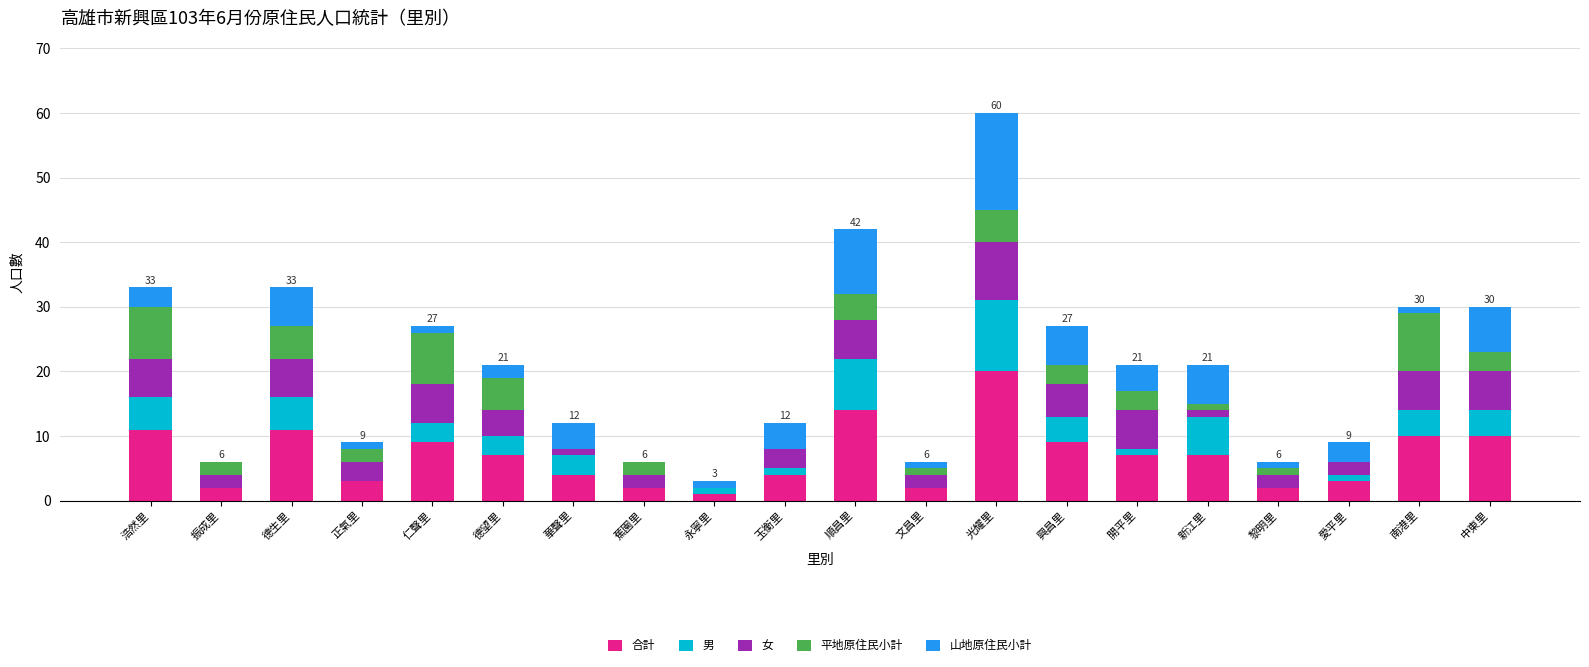

How many categories are shown in the chart?

20